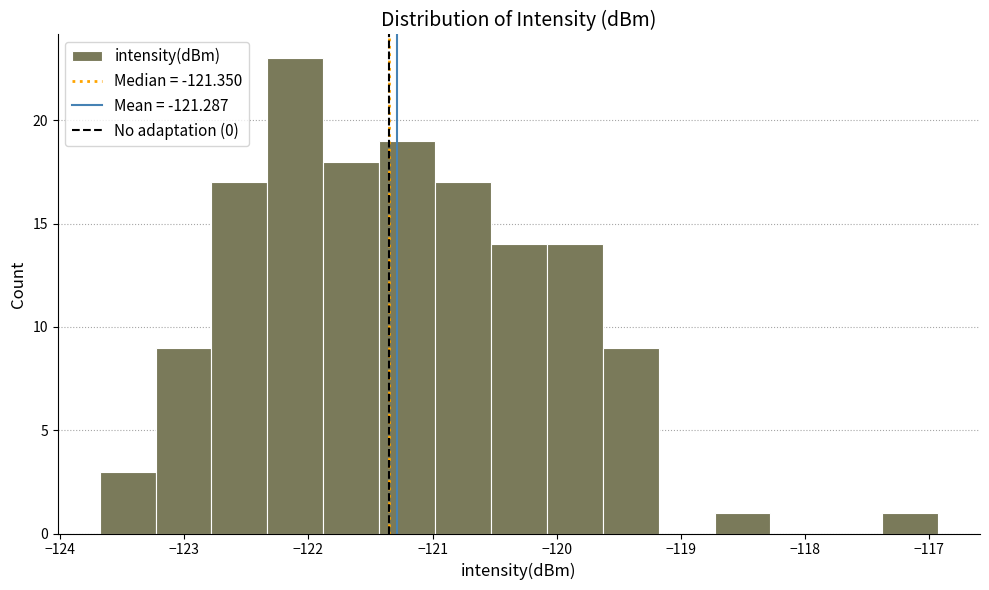

Reading left to right, transcribe this chart: for each bar, give the range it covers on the x-axis and its height. Neither the bar edges nor the heights are printed on the chart, so give them approximately, as read against the axes.

-123.7 to -123.2: 3
-123.2 to -122.8: 9
-122.8 to -122.3: 17
-122.3 to -121.9: 23
-121.9 to -121.4: 18
-121.4 to -121.0: 19
-121.0 to -120.5: 17
-120.5 to -120.1: 14
-120.1 to -119.6: 14
-119.6 to -119.2: 9
-119.2 to -118.7: 0
-118.7 to -118.3: 1
-118.3 to -117.8: 0
-117.8 to -117.4: 0
-117.4 to -116.9: 1